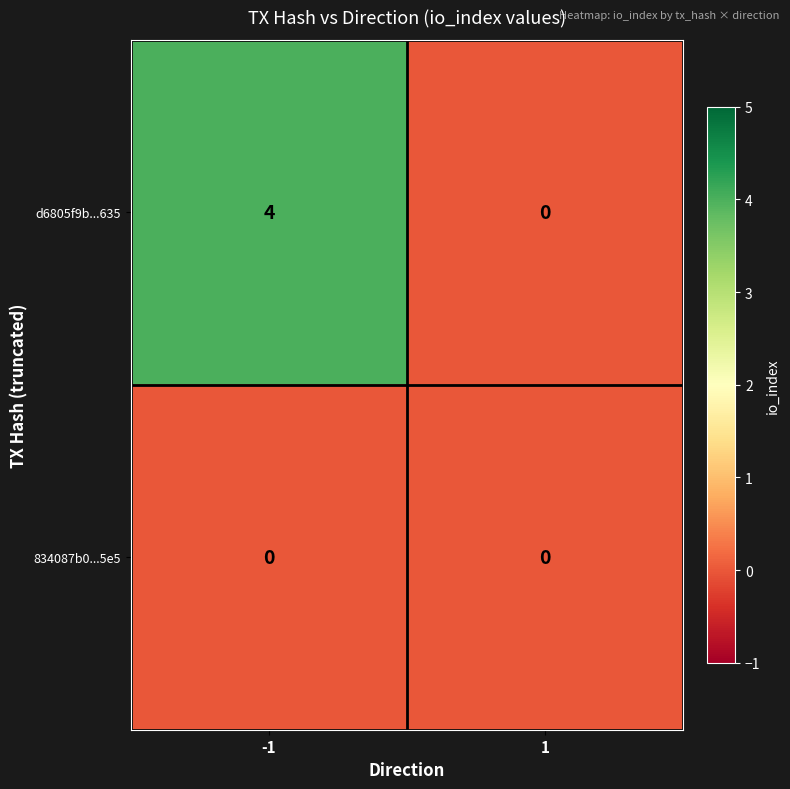

The value of d6805f9b...635 at -1 is 4. True or false?

True